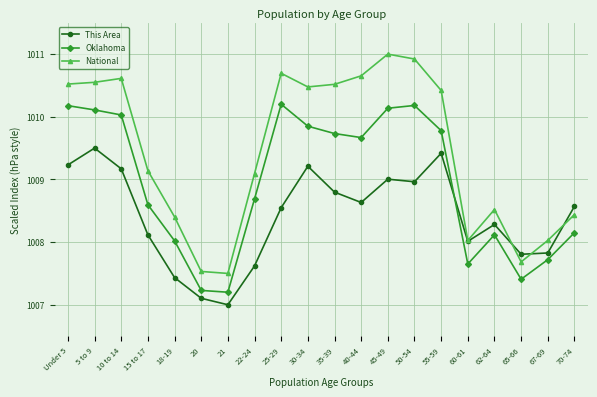

What position from the left is 60-61?

16